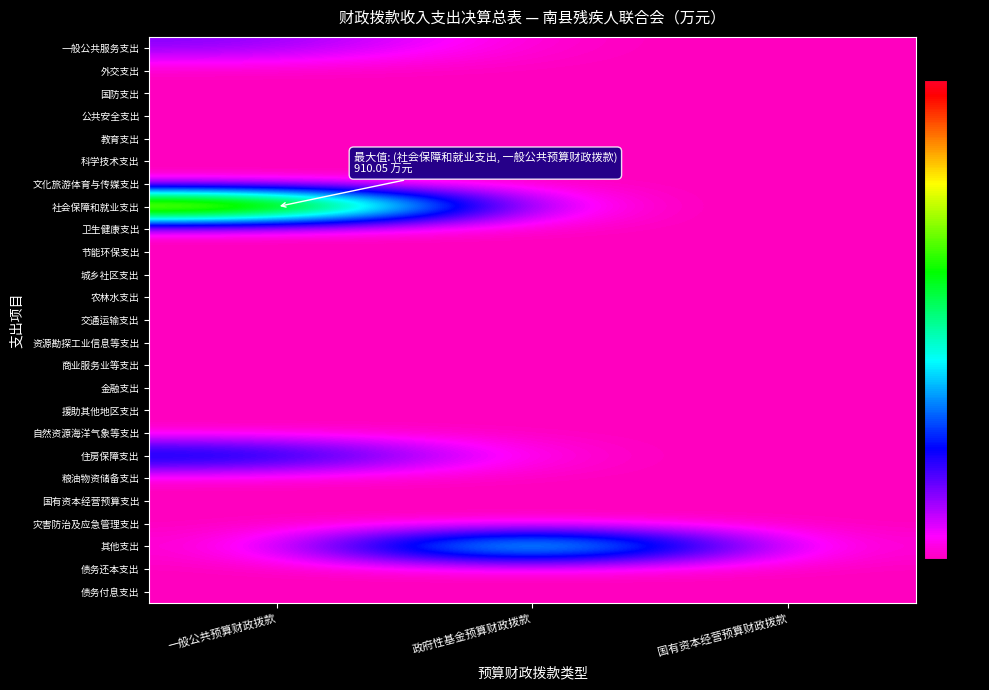

Rank the series at 一般公共预算财政拨款 from lowest to highest value.

外交支出, 国防支出, 公共安全支出, 教育支出, 科学技术支出, 文化旅游体育与传媒支出, 卫生健康支出, 节能环保支出, 城乡社区支出, 农林水支出, 交通运输支出, 资源勘探工业信息等支出, 商业服务业等支出, 金融支出, 援助其他地区支出, 自然资源海洋气象等支出, 粮油物资储备支出, 国有资本经营预算支出, 灾害防治及应急管理支出, 其他支出, 债务还本支出, 债务付息支出, 一般公共服务支出, 住房保障支出, 社会保障和就业支出